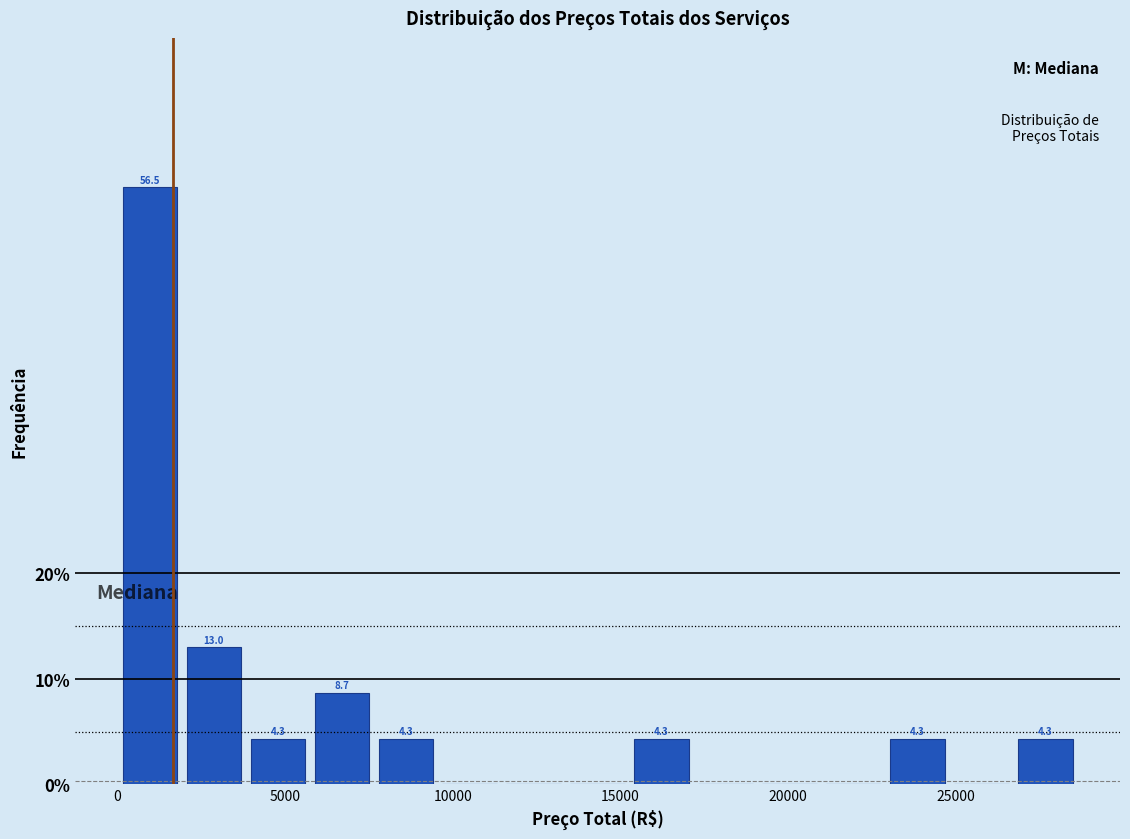

Around what value on the x-axis is the tallest bar? Give the approximate position of its centre, as read against the axis.

1000